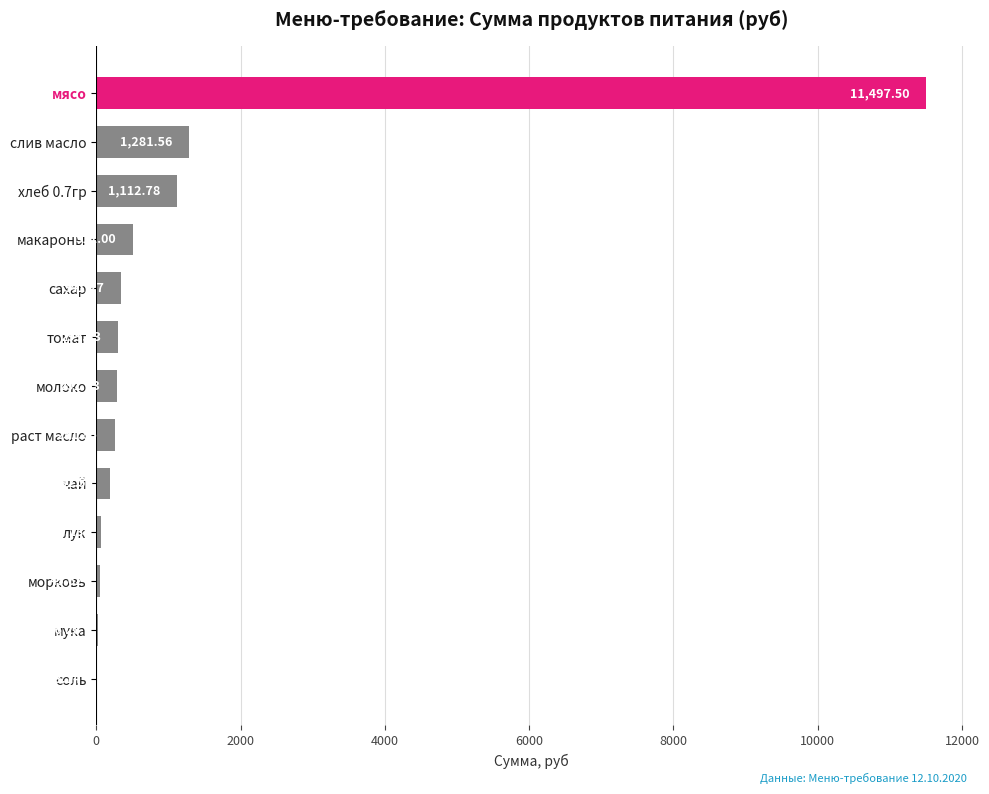

Approximately how many times larger is the value at молоко compared to морковь?

6.4